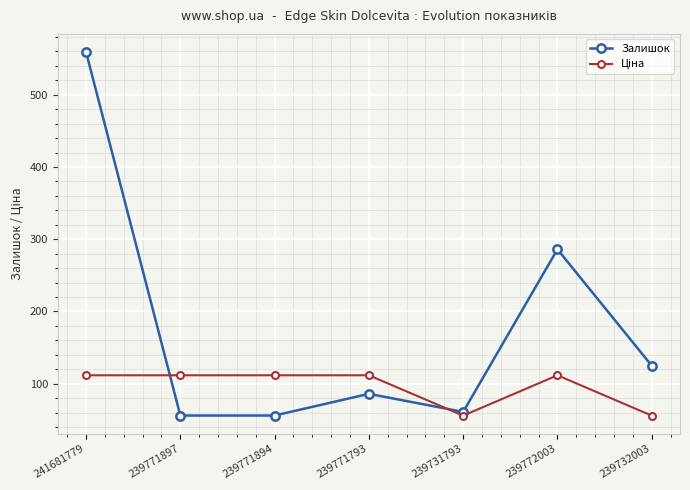

What is the label of the 2nd point from the left?

239771897